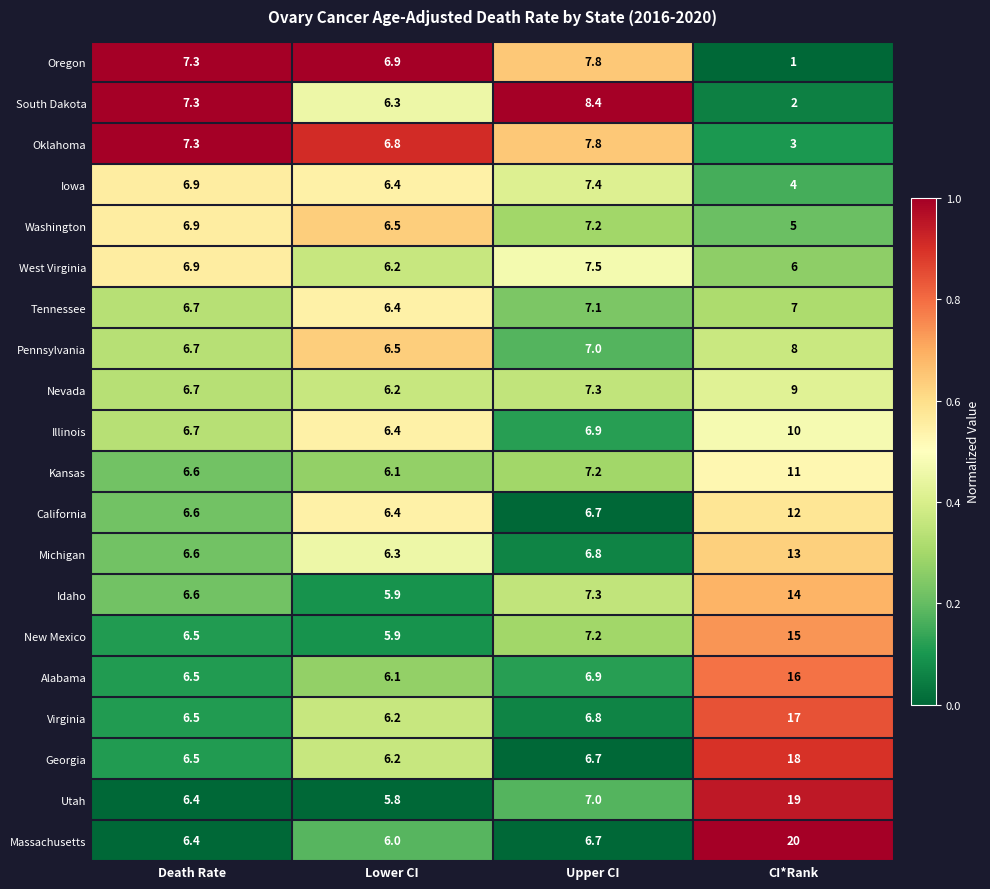

What is the sum of all Idaho values?

33.8